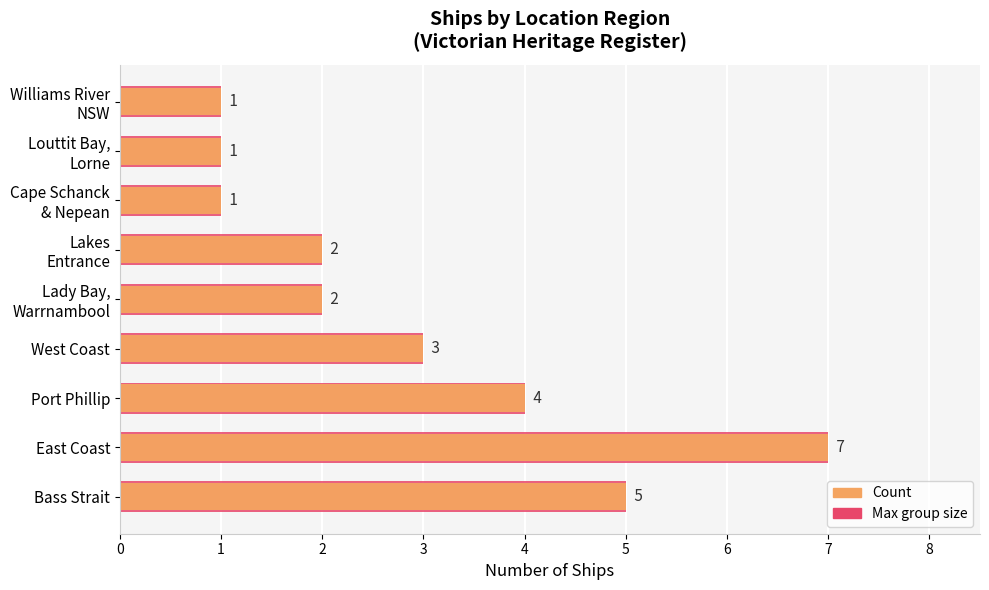

What is the value of the Maximum count bar at the 3rd from the left?

4